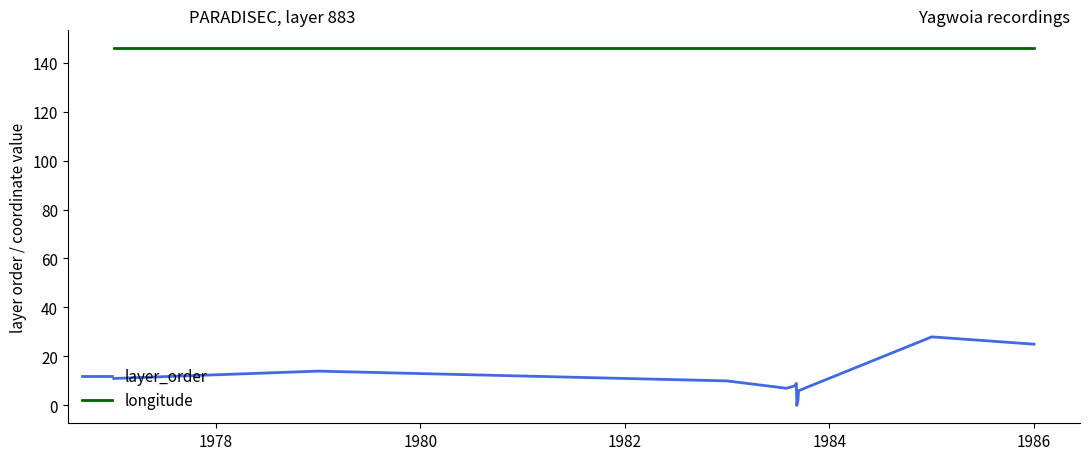

Reading left to right, list all the values displayed in this chart.

layer_order: 11.0	14.0	10.0	7.0	8.0	9.0	0.0	1.0	2.0	4.0	6.0	28.0	25.0
longitude: 146.0	146.0	146.0	146.0	146.0	146.0	146.0	146.0	146.0	146.0	146.0	146.0	146.0